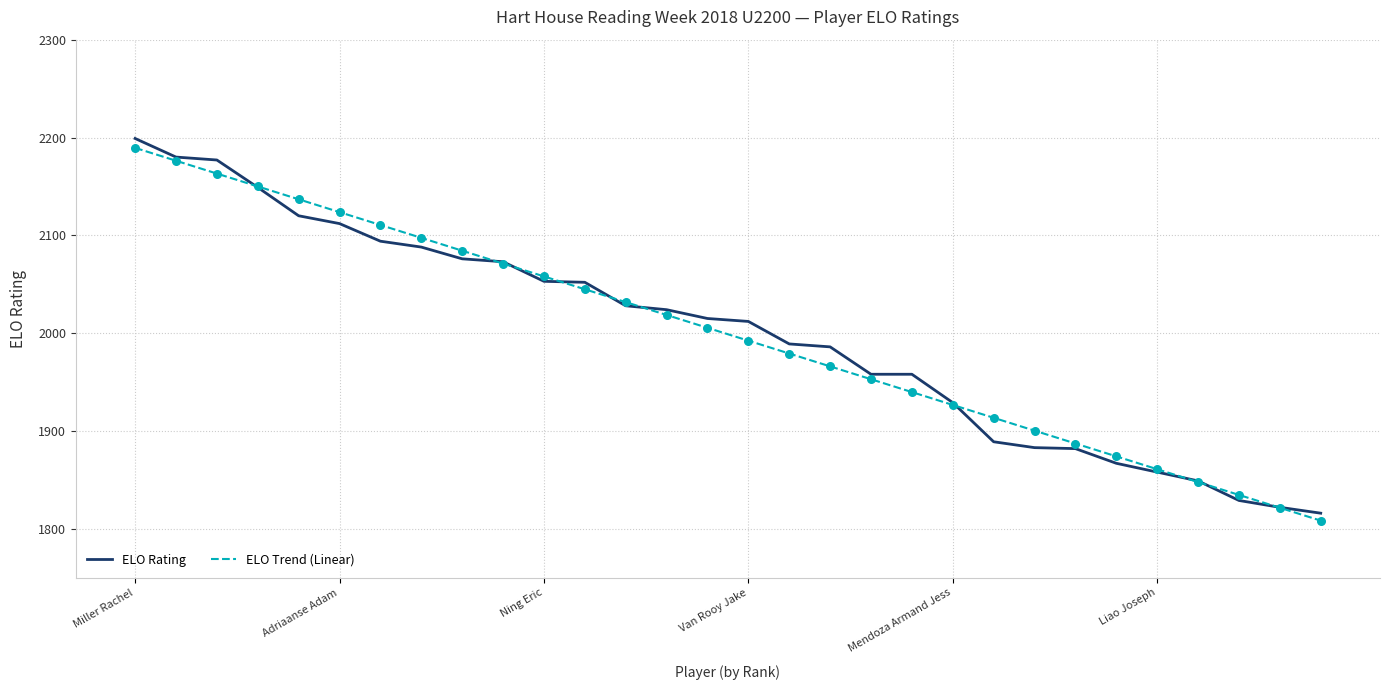

At how many categories does at least one series exceed 2127?

5